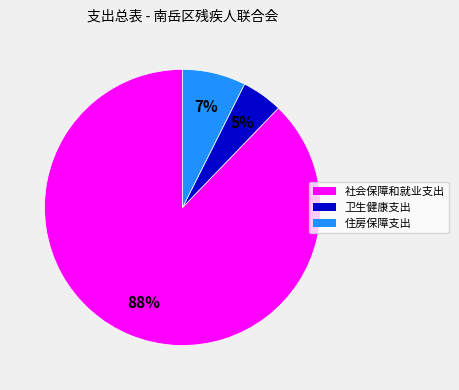

What is the majority slice?

社会保障和就业支出